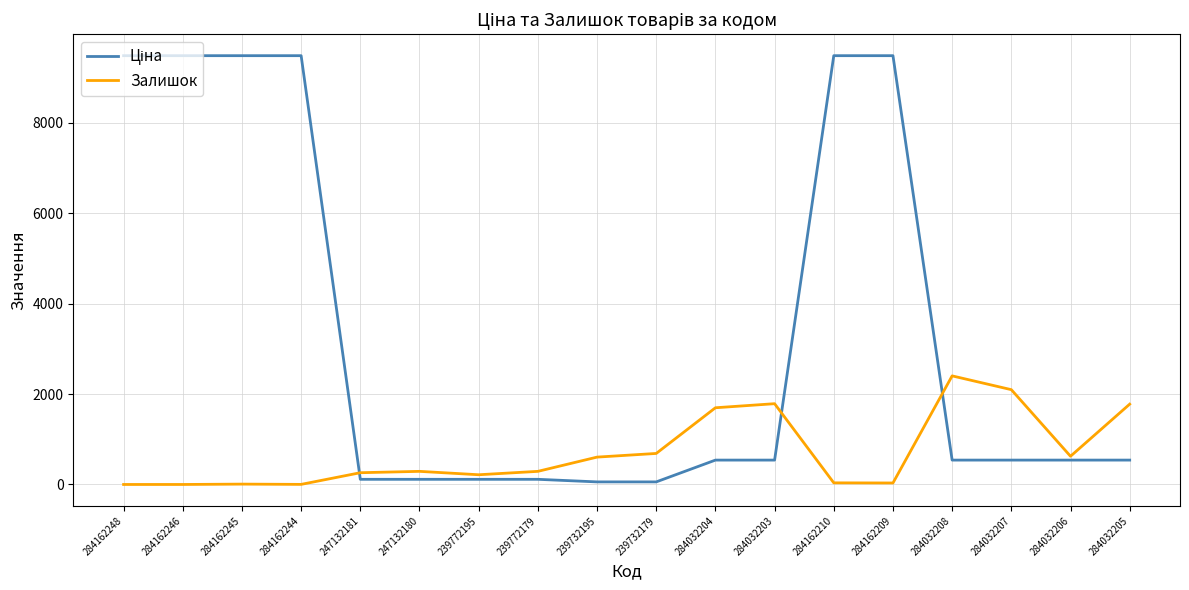

The value of Залишок at 284032206 is 624.0. True or false?

True